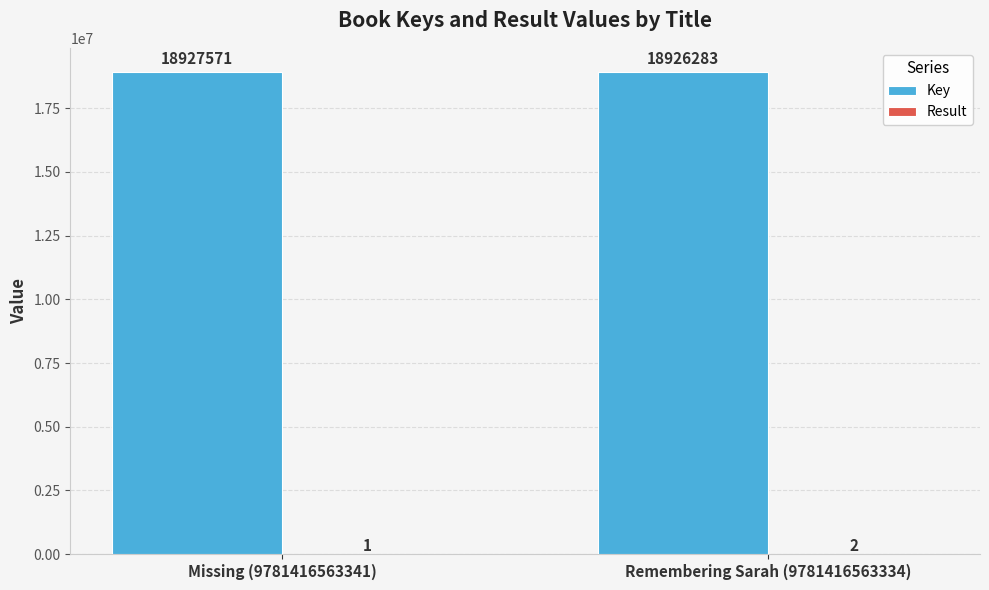

What is the sum of the Key values at Remembering Sarah (9781416563334) and Missing (9781416563341)?

37853854